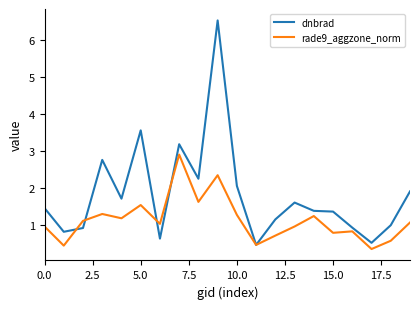

What is the lowest value of the rade9_aggzone_norm series?

0.4